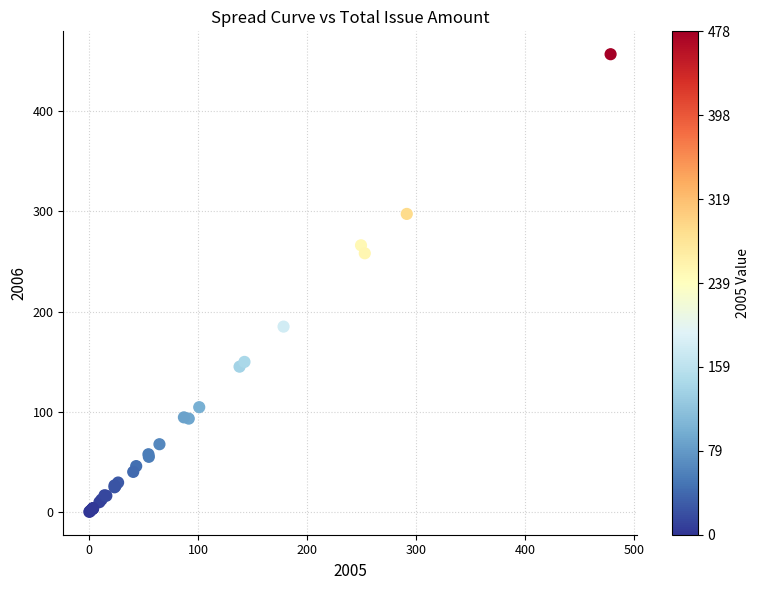

What Y value in the scatter plot is closest to 228?

258.2